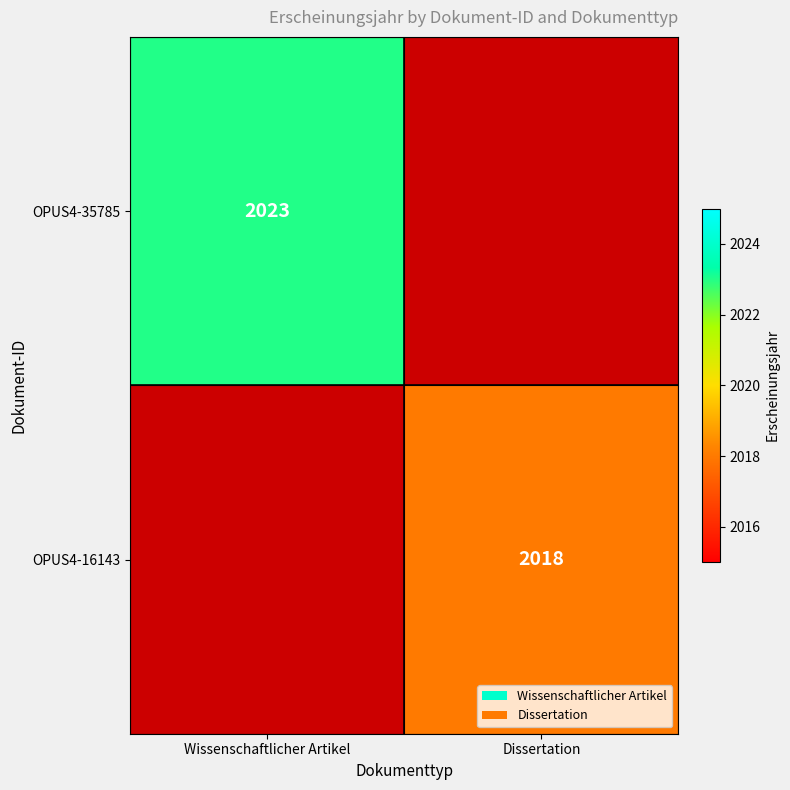

The OPUS4-35785 series shows 2023 at Wissenschaftlicher Artikel. True or false?

True